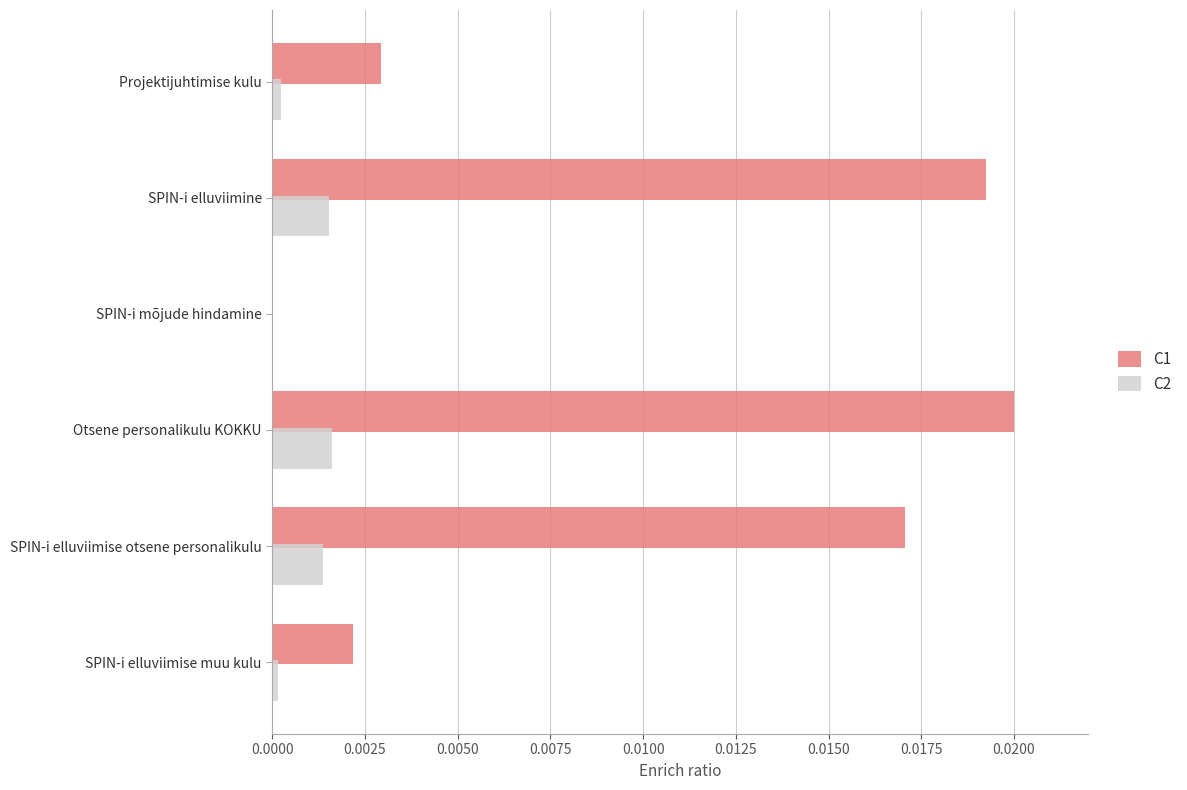

Which category has the highest value across all series?

Otsene personalikulu KOKKU